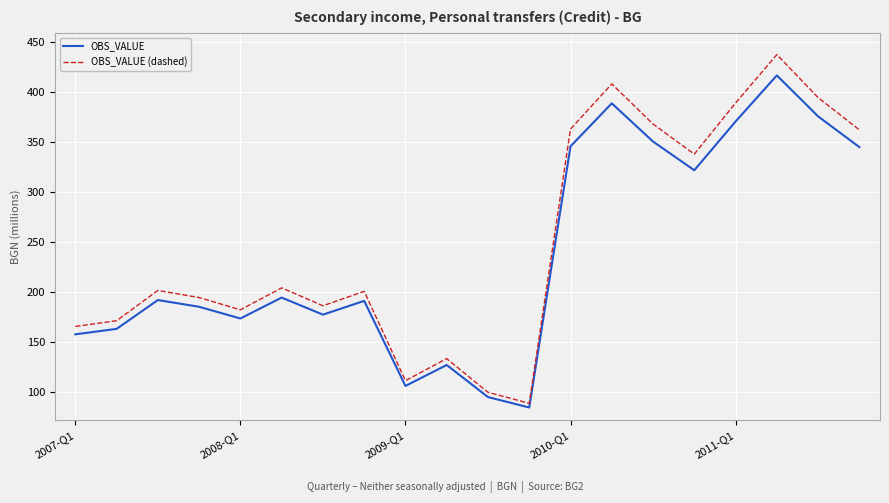

List the series in order of their overall mean, lowest first.

OBS_VALUE, OBS_VALUE (dashed)